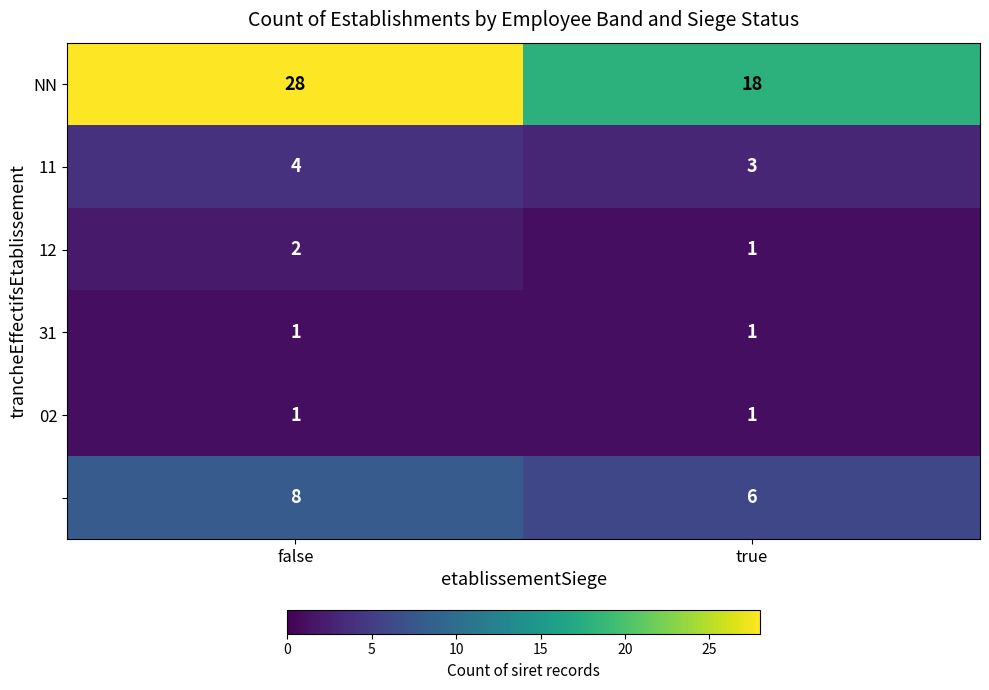

What is the spread (max minus min) of values at false?

27